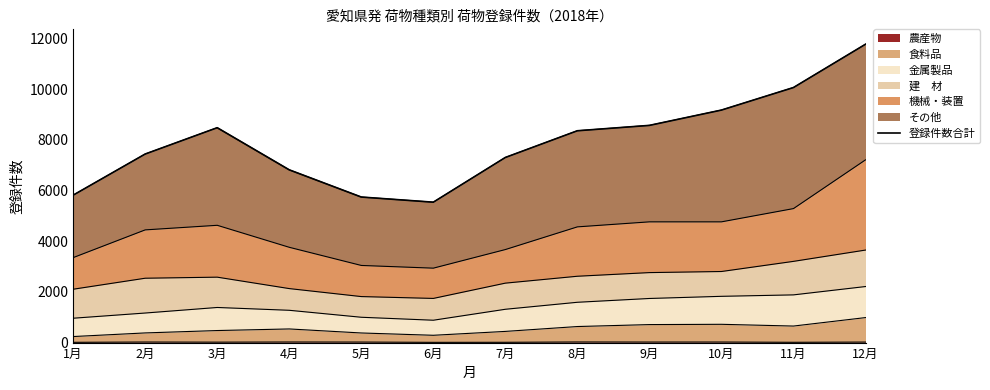

Rank the categories by value from lowest to highest.

6月, 5月, 1月, 4月, 7月, 2月, 8月, 3月, 9月, 10月, 11月, 12月